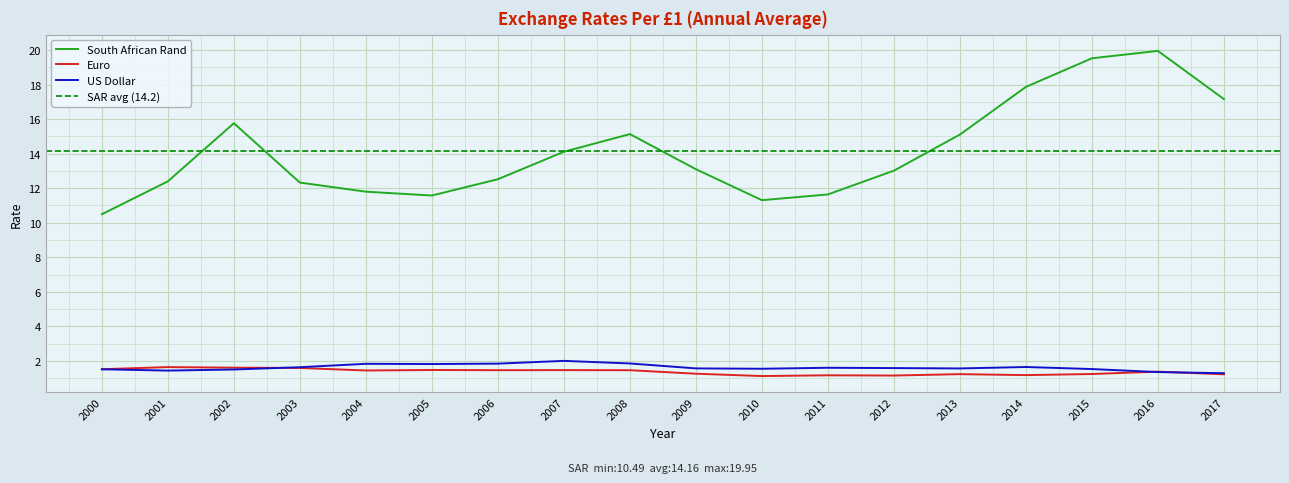

How many intersections are there between US Dollar and Euro?

3